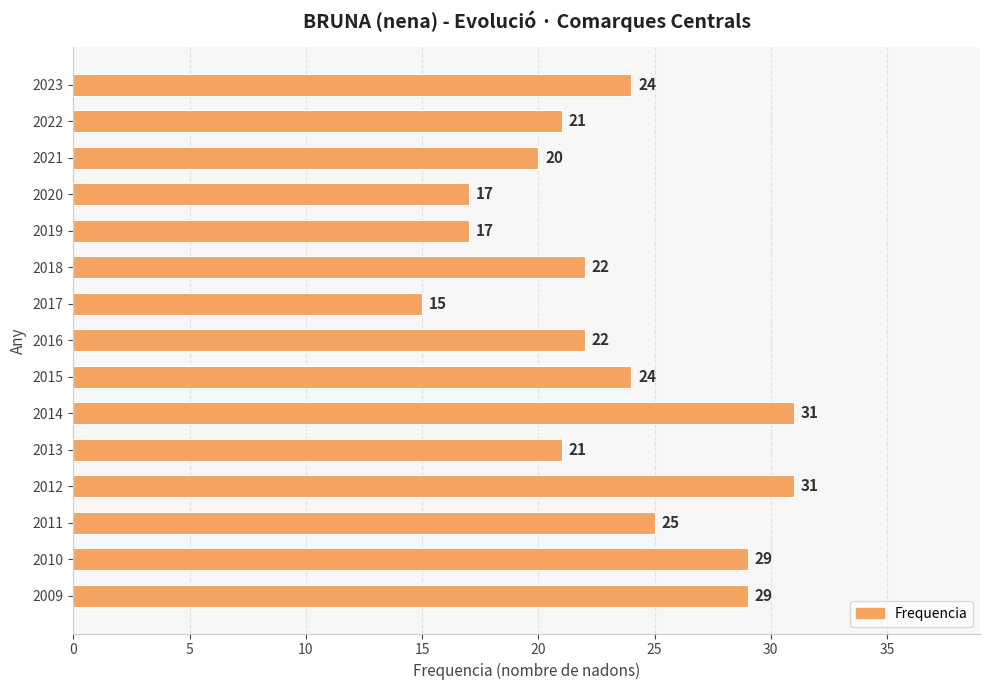

What is the difference between the second highest and minimum values?

16